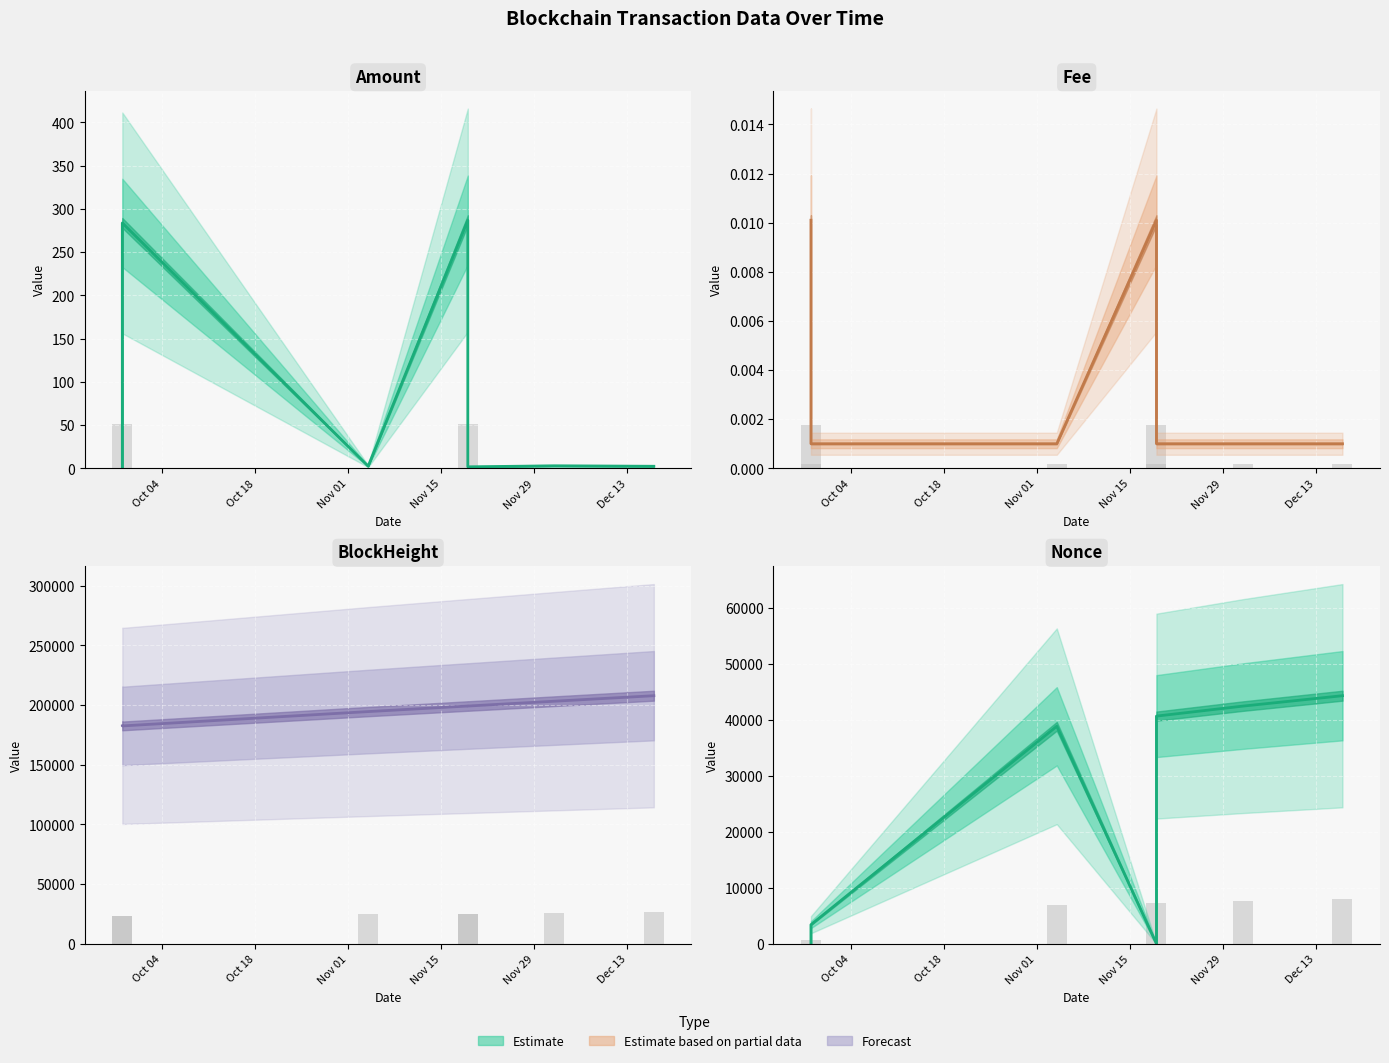

Where is BlockHeight nearest to the value 195183?

Nov 01